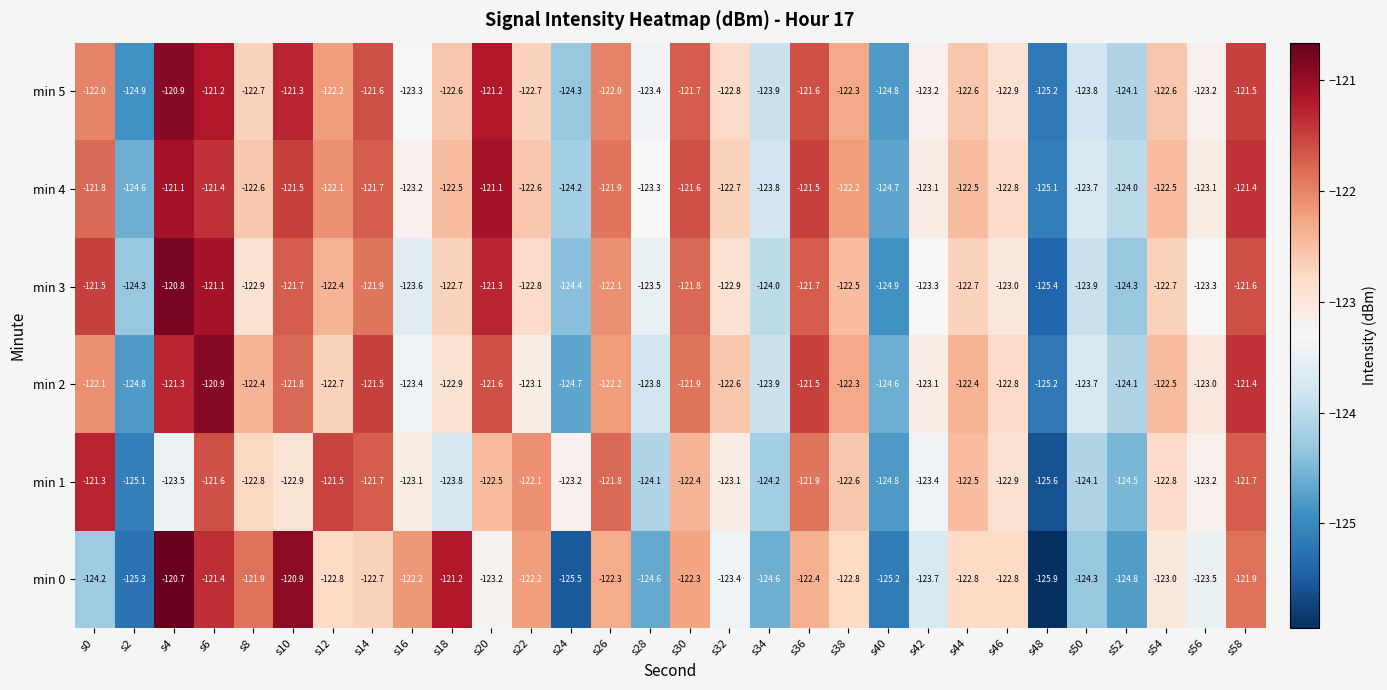

What is the approximate value of min 2 at s4?

-121.3